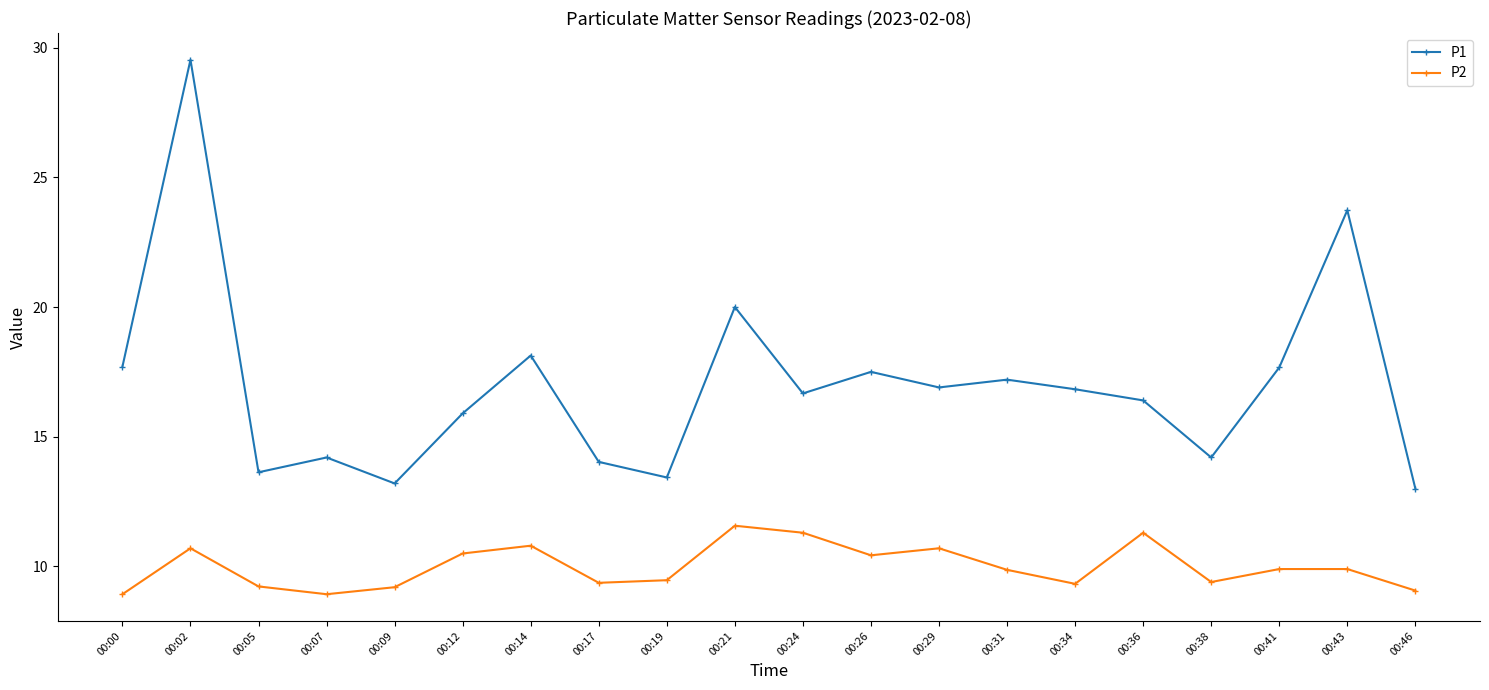

What is the value of the P1 point at the 18th from the left?

17.7